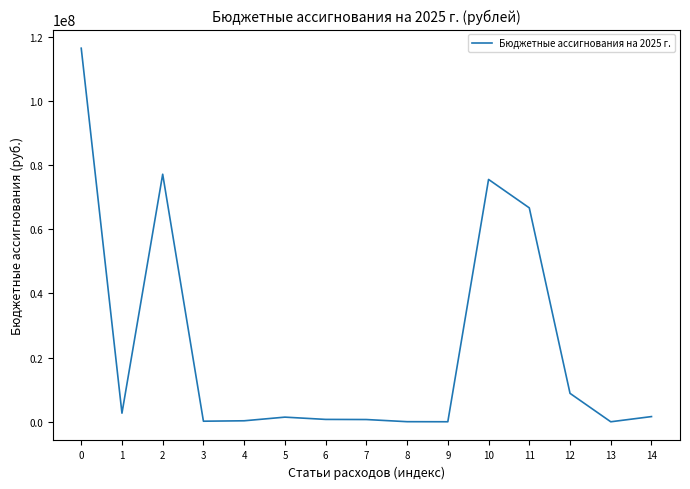

What is the maximum value shown in the chart?

116442389.3